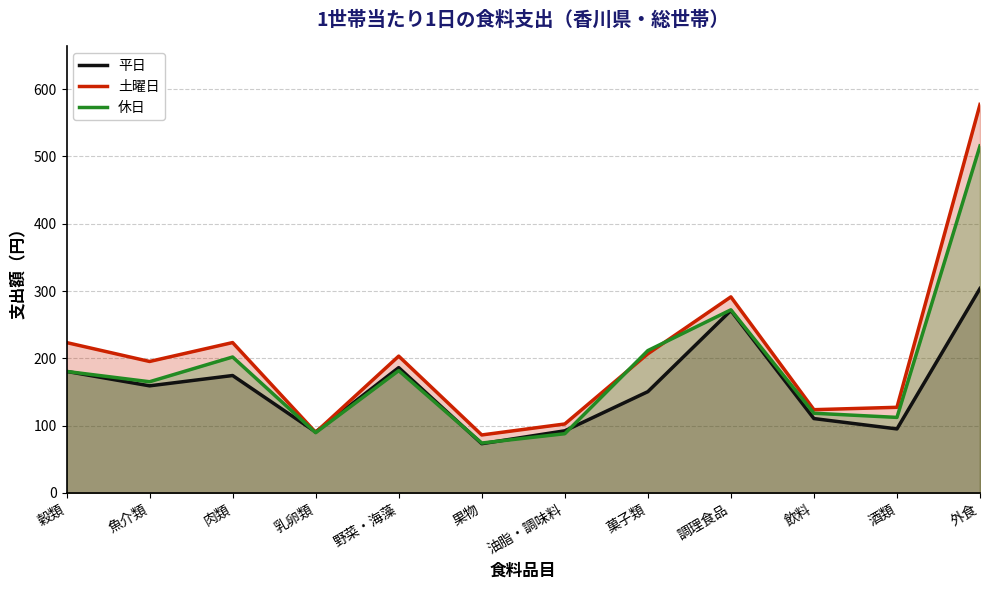

What is the lowest value of the 平日 series?

73.2